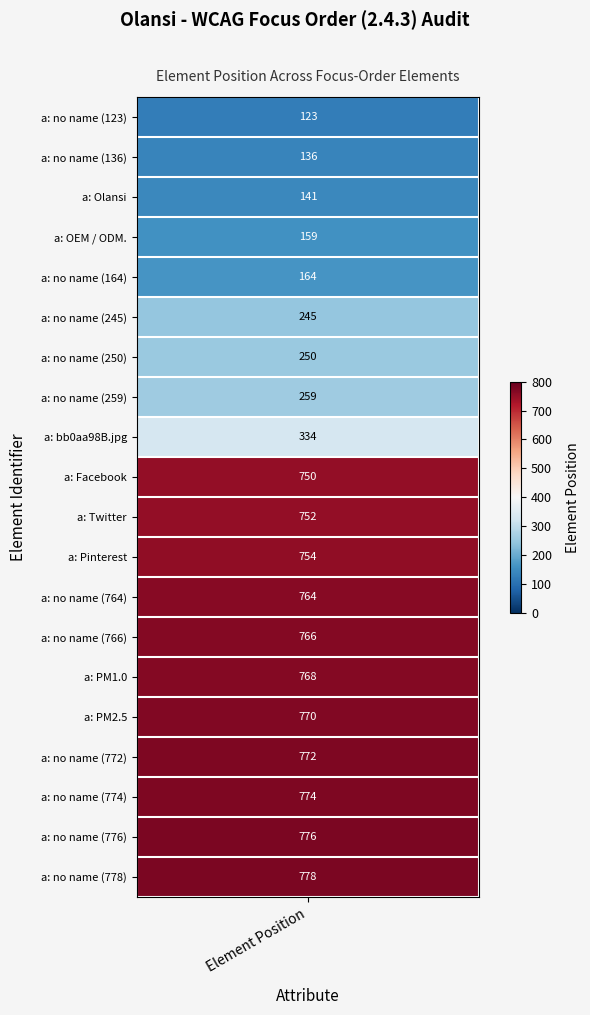

Where does the data first go above 752?

11